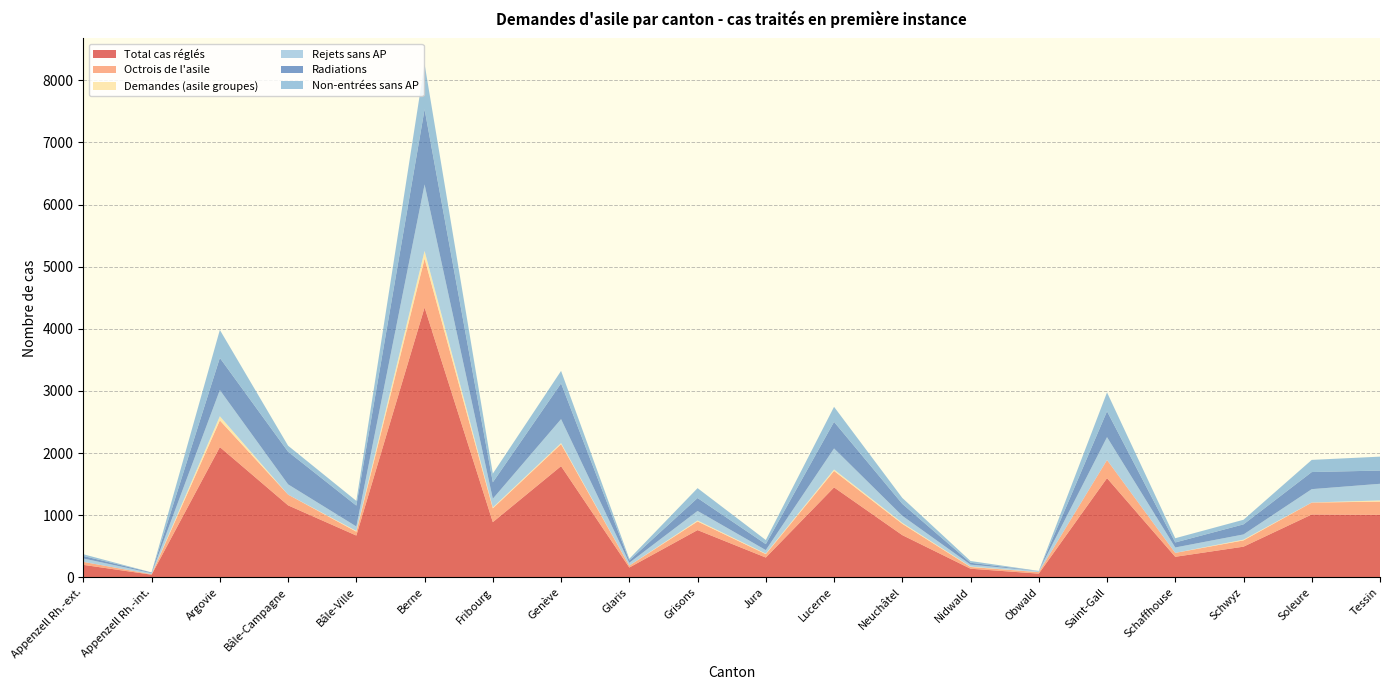

Reading left to right, list all the values displayed in this chart.

Total cas réglés: Appenzell Rh.-ext.=201	Appenzell Rh.-int.=43	Argovie=2097	Bâle-Campagne=1159	Bâle-Ville=673	Berne=4344	Fribourg=889	Genève=1790	Glaris=158	Grisons=761	Jura=319	Lucerne=1448	Neuchâtel=680	Nidwald=139	Obwald=60	Saint-Gall=1597	Schaffhouse=331	Schwyz=494	Soleure=1012	Tessin=1006
Octrois de l'asile: Appenzell Rh.-ext.=48	Appenzell Rh.-int.=7	Argovie=429	Bâle-Campagne=173	Bâle-Ville=62	Berne=786	Fribourg=222	Genève=354	Glaris=31	Grisons=139	Jura=55	Lucerne=265	Neuchâtel=182	Nidwald=28	Obwald=24	Saint-Gall=292	Schaffhouse=63	Schwyz=101	Soleure=192	Tessin=213
Demandes (asile groupes): Appenzell Rh.-ext.=0	Appenzell Rh.-int.=0	Argovie=67	Bâle-Campagne=0	Bâle-Ville=12	Berne=124	Fribourg=14	Genève=17	Glaris=0	Grisons=15	Jura=8	Lucerne=23	Neuchâtel=15	Nidwald=6	Obwald=0	Saint-Gall=0	Schaffhouse=0	Schwyz=12	Soleure=1	Tessin=19
Rejets sans AP: Appenzell Rh.-ext.=55	Appenzell Rh.-int.=18	Argovie=422	Bâle-Campagne=165	Bâle-Ville=72	Berne=1070	Fribourg=141	Genève=386	Glaris=45	Grisons=154	Jura=57	Lucerne=339	Neuchâtel=114	Nidwald=32	Obwald=18	Saint-Gall=368	Schaffhouse=87	Schwyz=84	Soleure=215	Tessin=268
Radiations: Appenzell Rh.-ext.=40	Appenzell Rh.-int.=10	Argovie=517	Bâle-Campagne=525	Bâle-Ville=336	Berne=1209	Fribourg=264	Genève=575	Glaris=38	Grisons=208	Jura=96	Lucerne=428	Neuchâtel=192	Nidwald=30	Obwald=1	Saint-Gall=416	Schaffhouse=81	Schwyz=162	Soleure=275	Tessin=213
Non-entrées sans AP: Appenzell Rh.-ext.=28	Appenzell Rh.-int.=2	Argovie=451	Bâle-Campagne=97	Bâle-Ville=76	Berne=729	Fribourg=140	Genève=201	Glaris=27	Grisons=159	Jura=66	Lucerne=242	Neuchâtel=96	Nidwald=28	Obwald=1	Saint-Gall=304	Schaffhouse=68	Schwyz=74	Soleure=196	Tessin=224